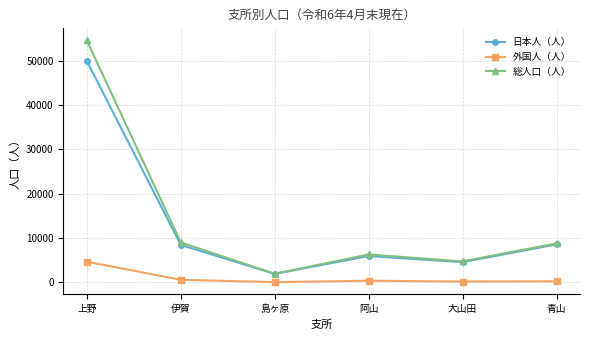

What are all the series names shown in the legend?

日本人（人）, 外国人（人）, 総人口（人）